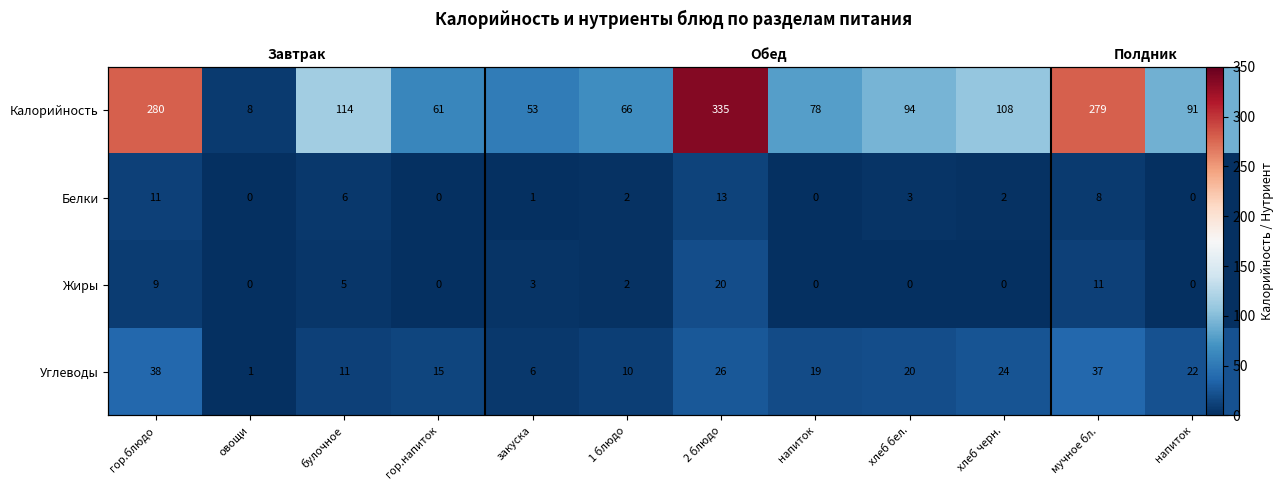

What is the average value of the row_2 series?

4